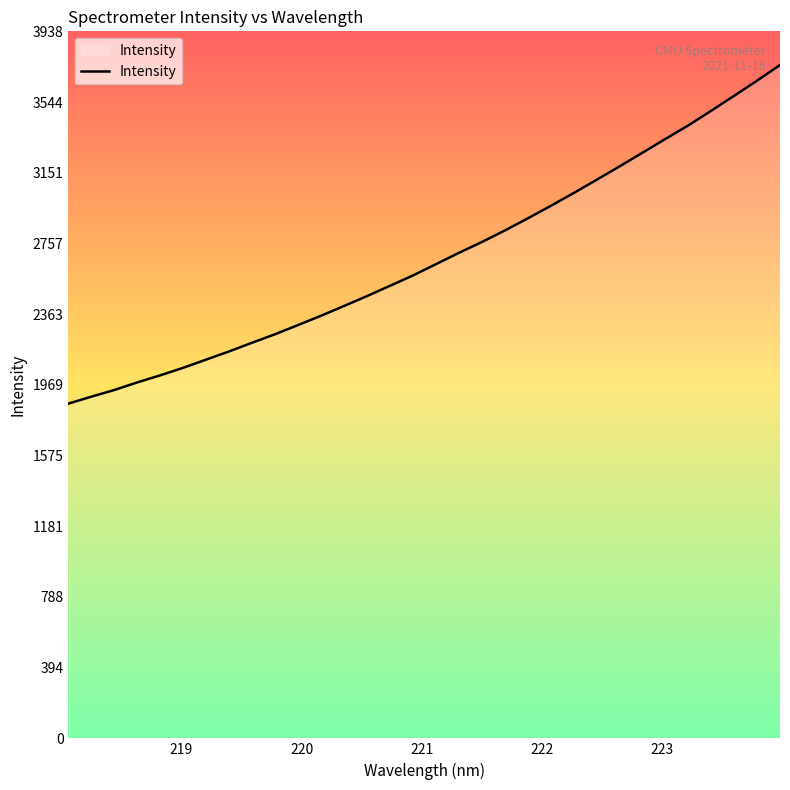

What is the maximum value shown in the chart?

3750.7